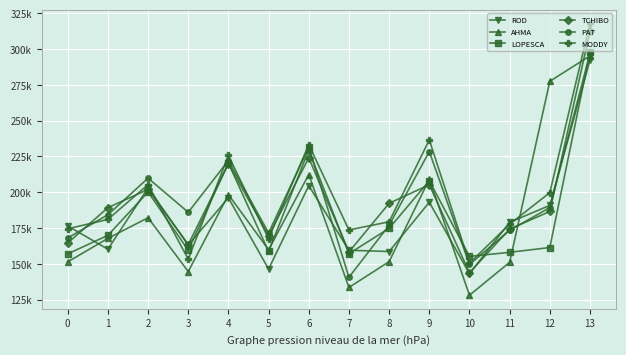

Is this an area chart (filled region under the line)?

No